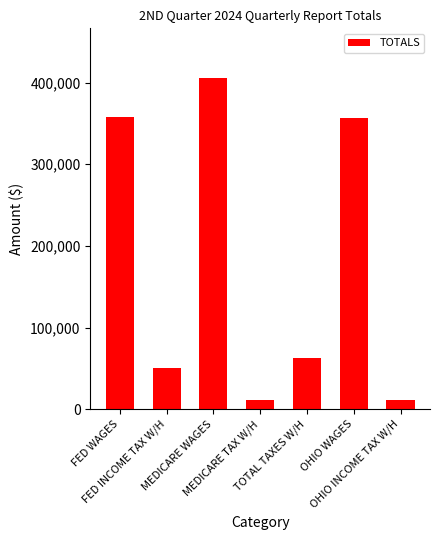

What is the smallest value displayed?

10815.2